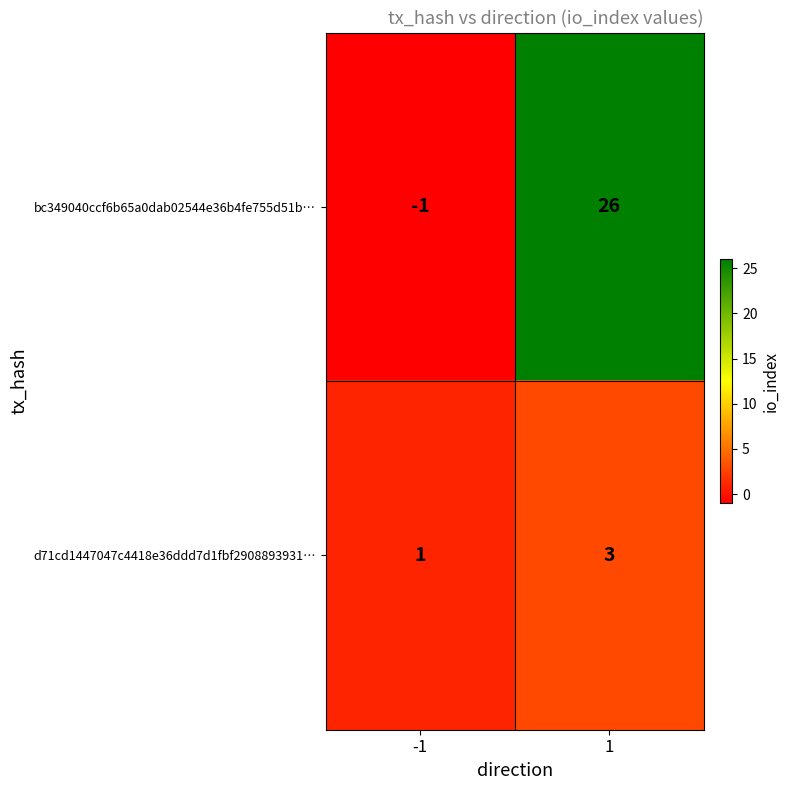

What is the sum of all d71cd1447047c4418e36ddd7d1fbf2908893931… values?

4